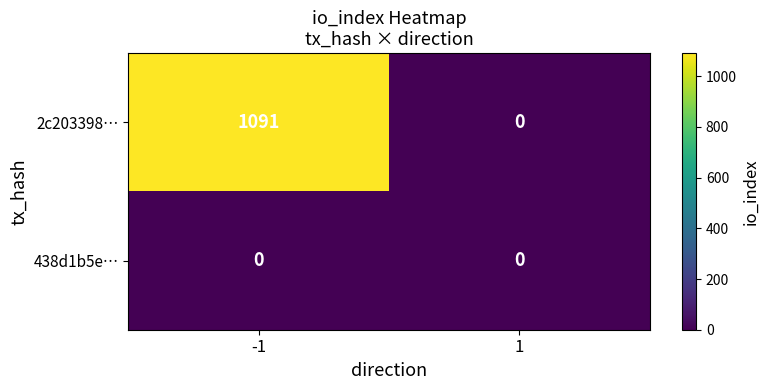

Reading left to right, transcribe all the data shown in this chart.

2c203398…: -1=1091	1=0
438d1b5e…: -1=0	1=0